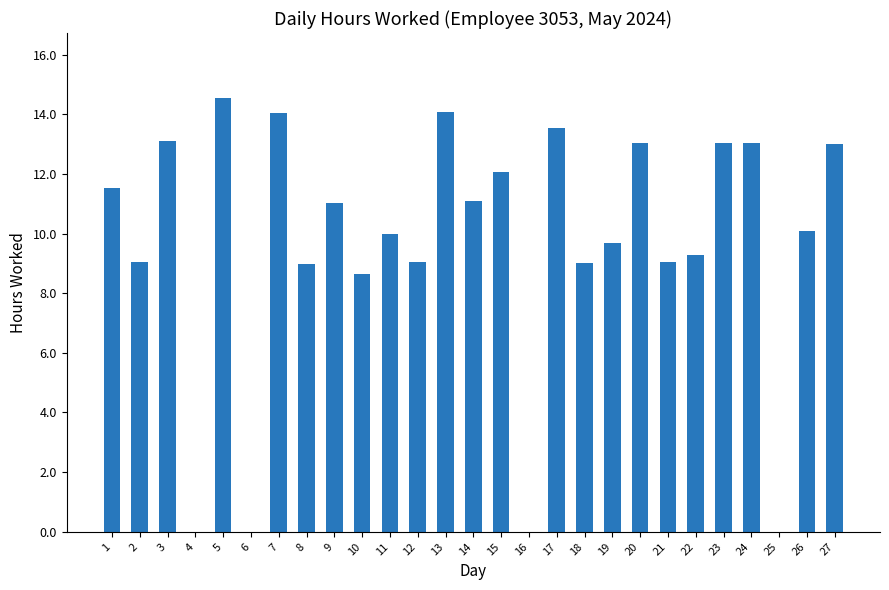

What is the sum of the values at 18 and 17?

22.5